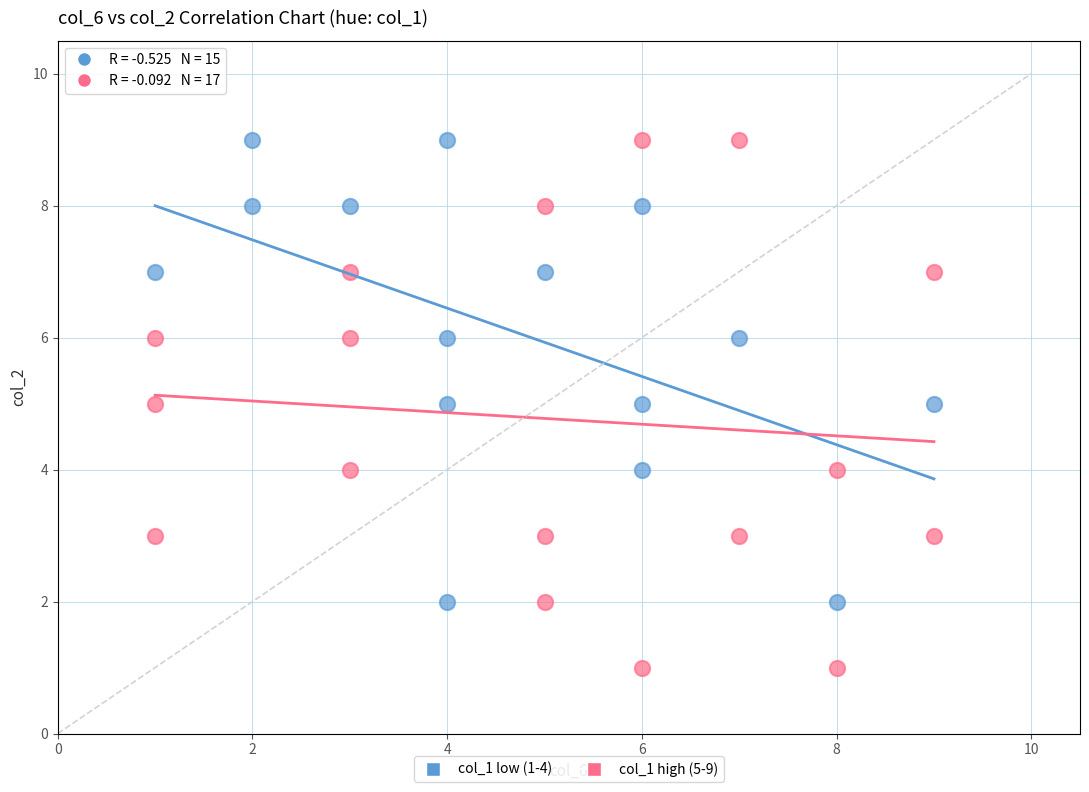

Which series reaches the minimum Y coordinate?

col_1 high (5-9)